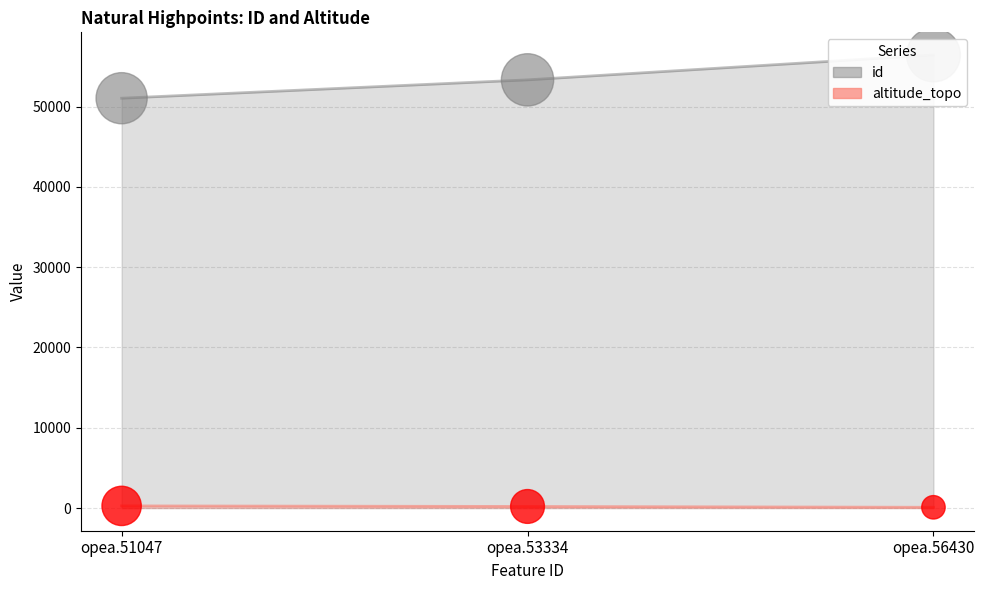

Which series reaches the maximum Y coordinate?

id